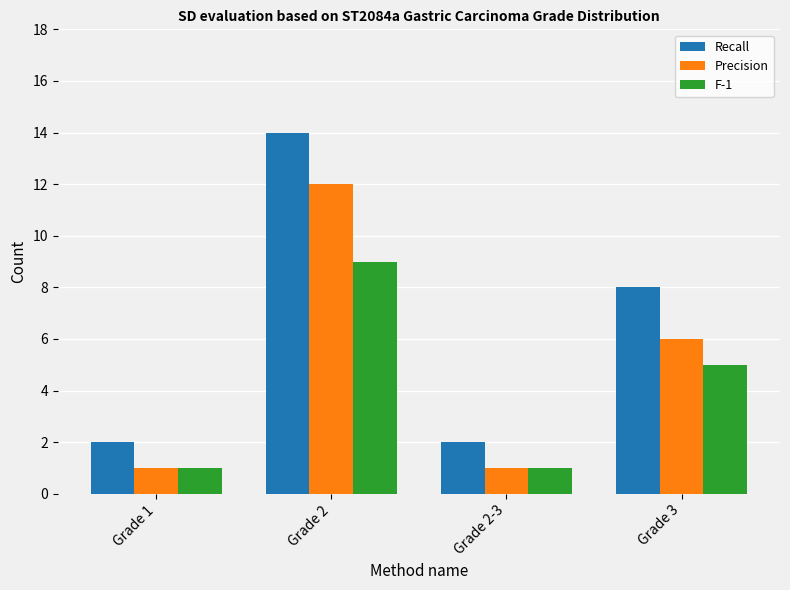

Where is Precision nearest to the value 6?

Grade 3